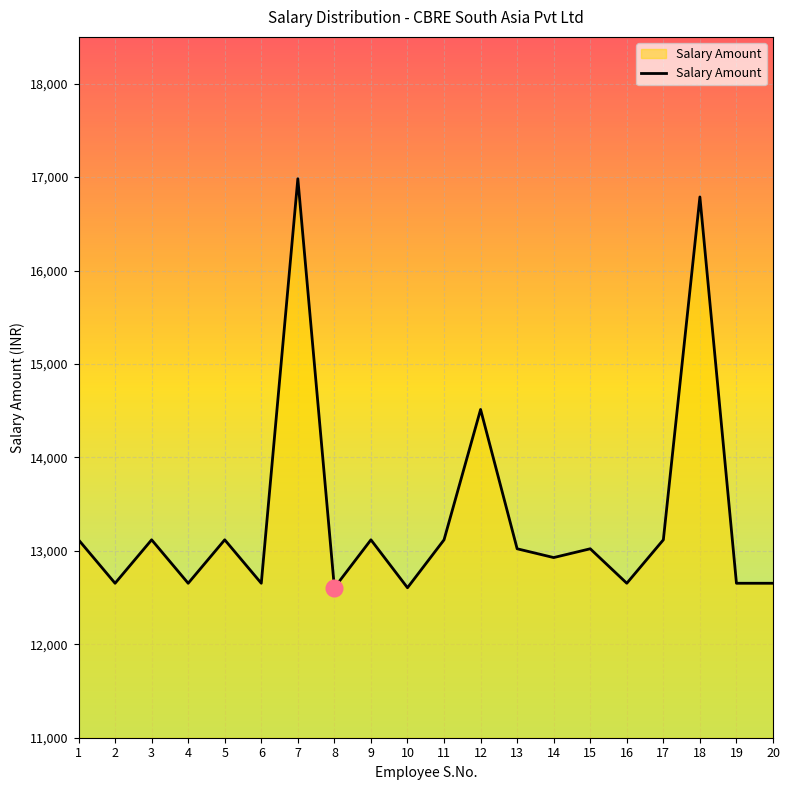

What is the difference between the values at 19 and 5?

465